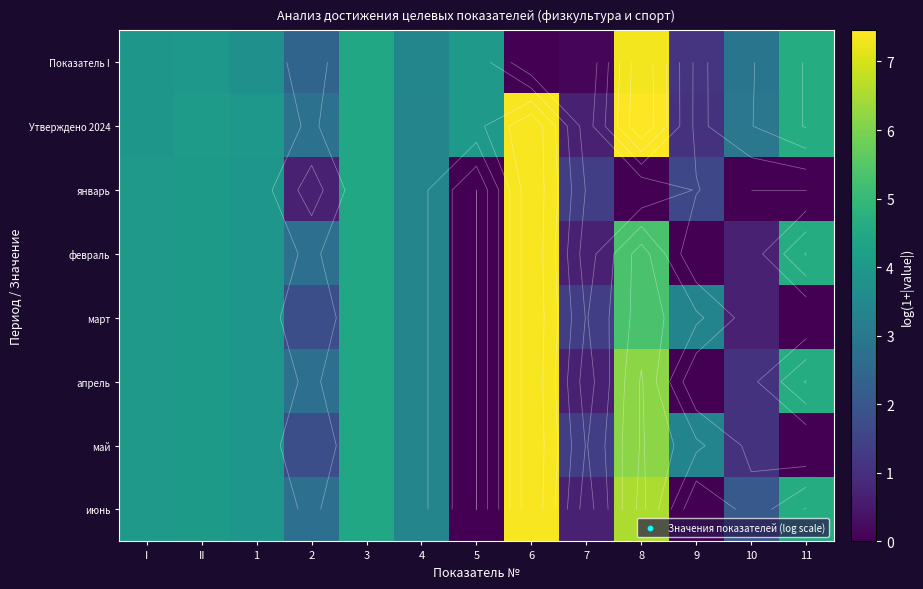

What is the difference between the апрель values at 11 and 1?

0.7